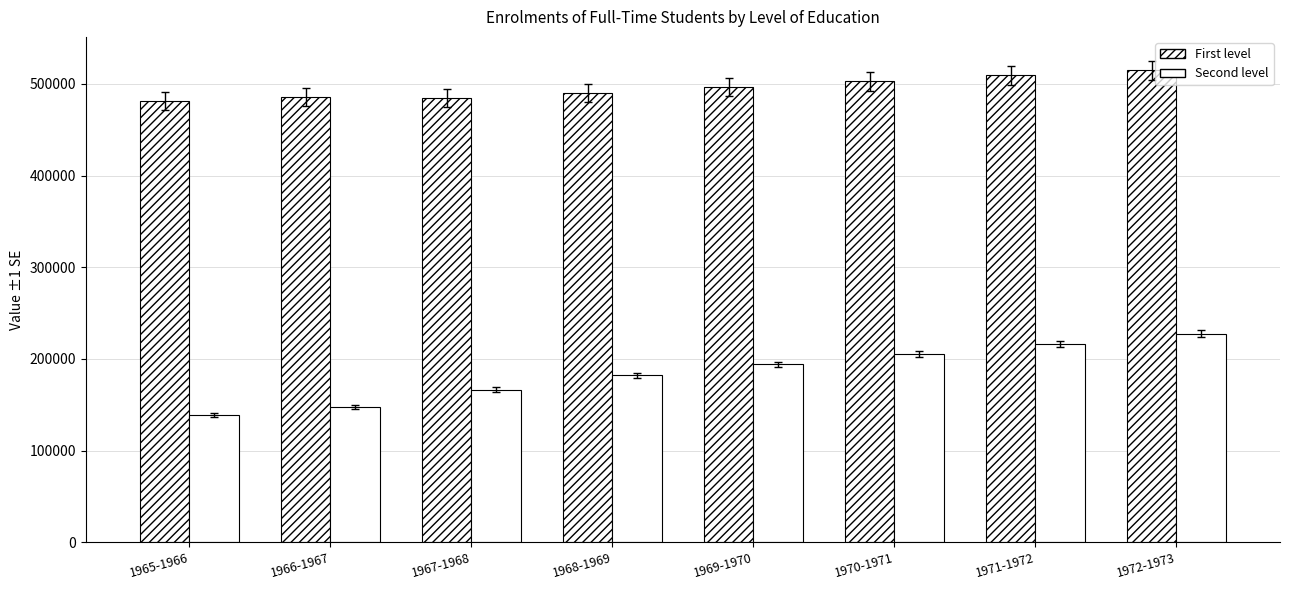

The Second level series shows 193914 at 1969-1970. True or false?

True